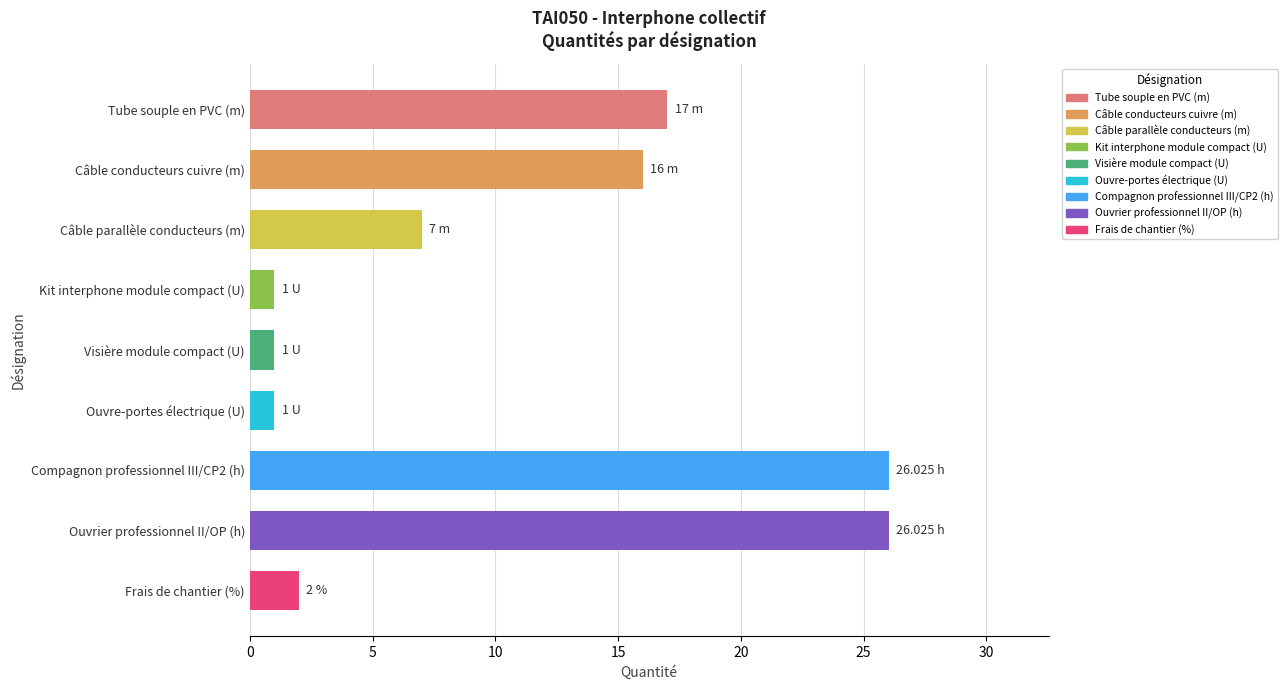

The chart shows a value of 7.0 at Câble parallèle conducteurs (m). True or false?

True